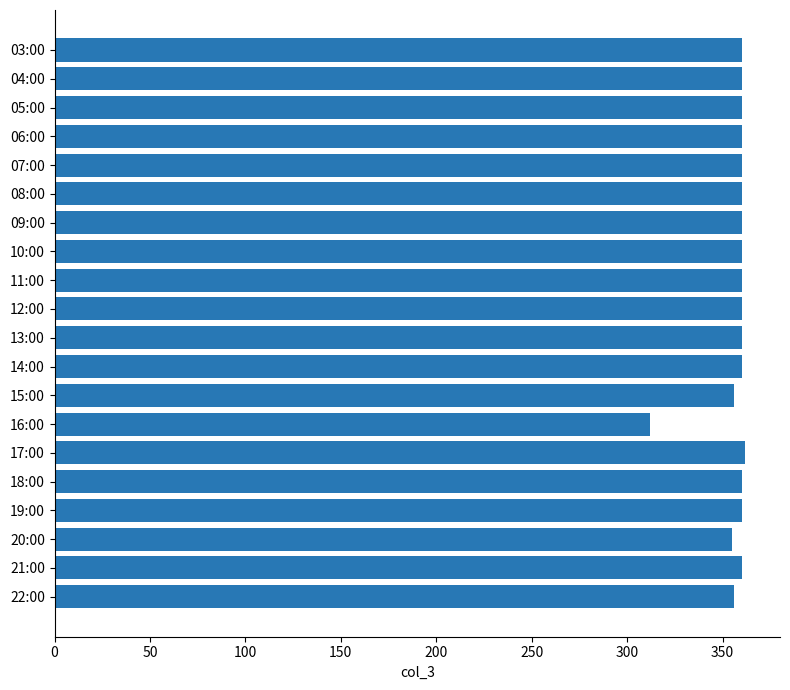

Which label corresponds to the smallest value in the chart?

16:00